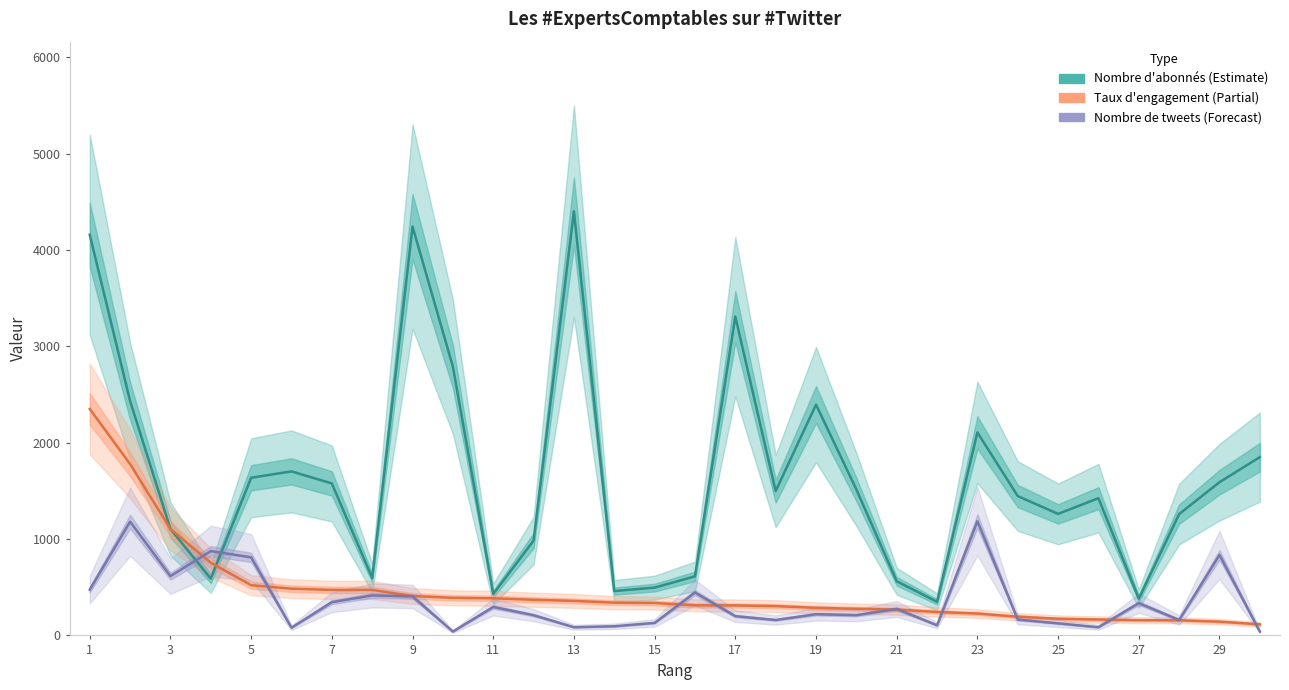

Is it true that Nombre de tweets (×5) equals 177 at 11?

False